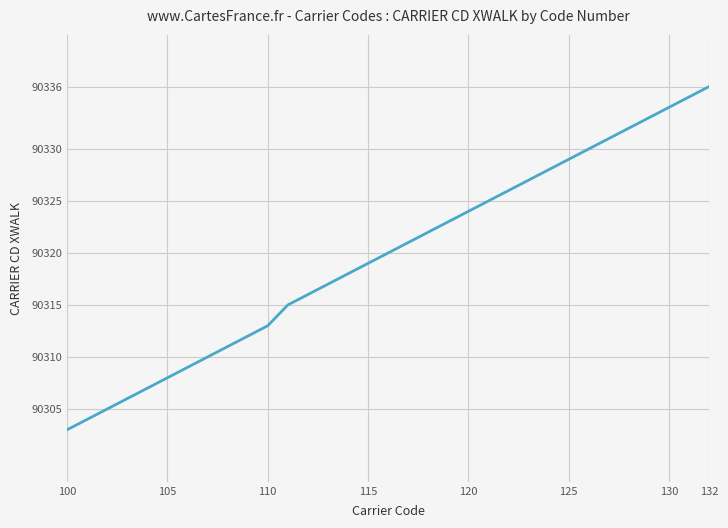

What is the maximum value shown in the chart?

90336